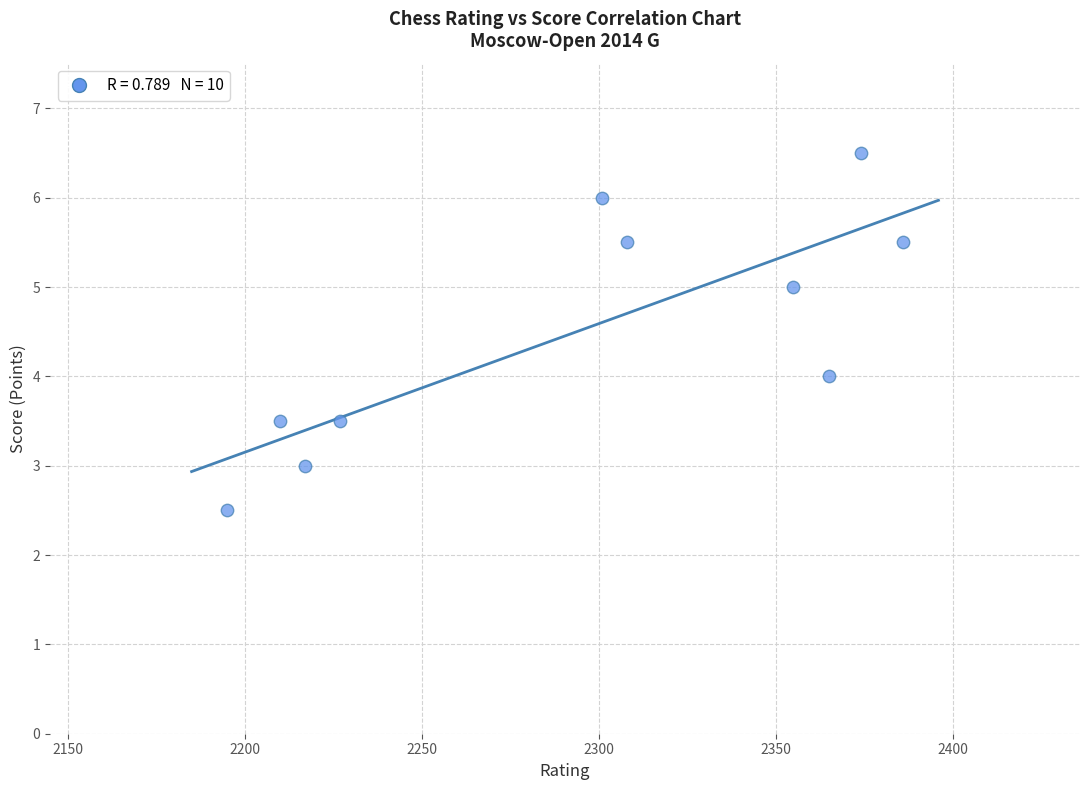

What is the average Y value?

4.5